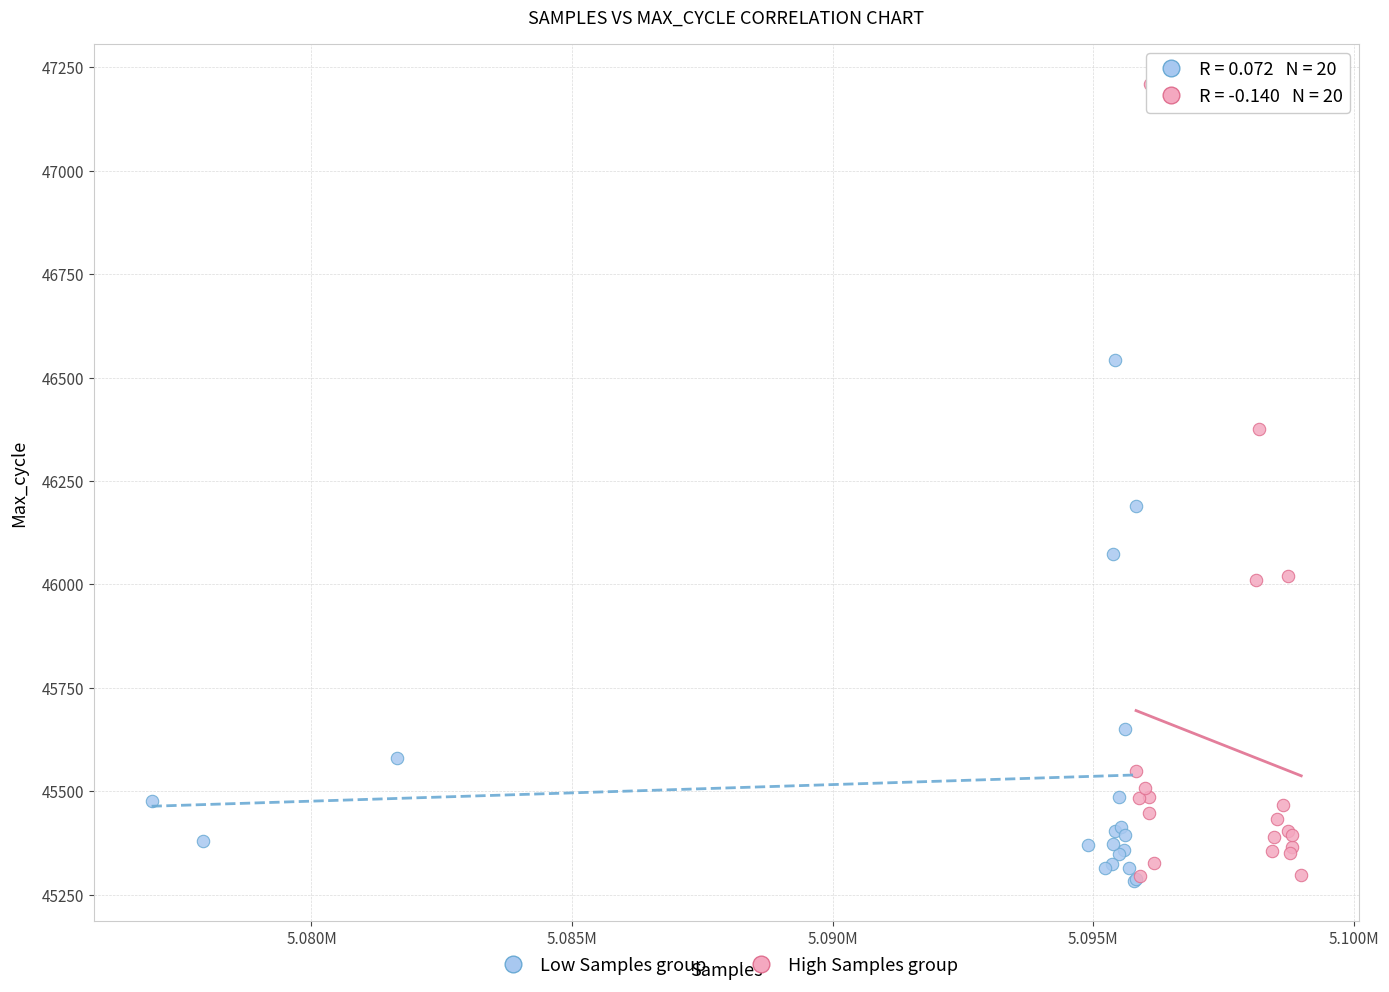

What are all the series names shown in the legend?

Low Samples group, High Samples group